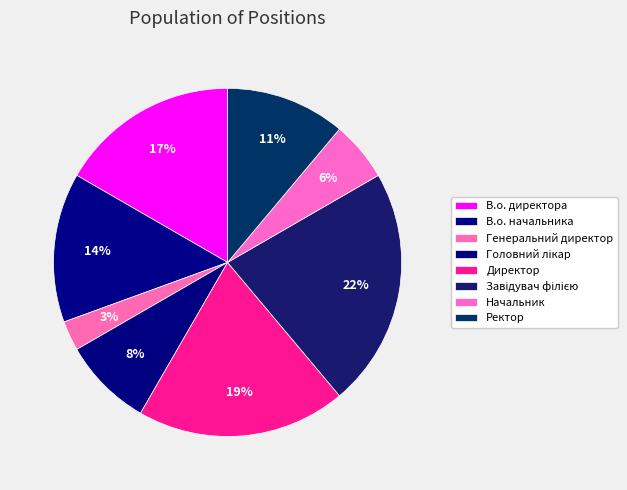

How many segments does this pie chart have?

8